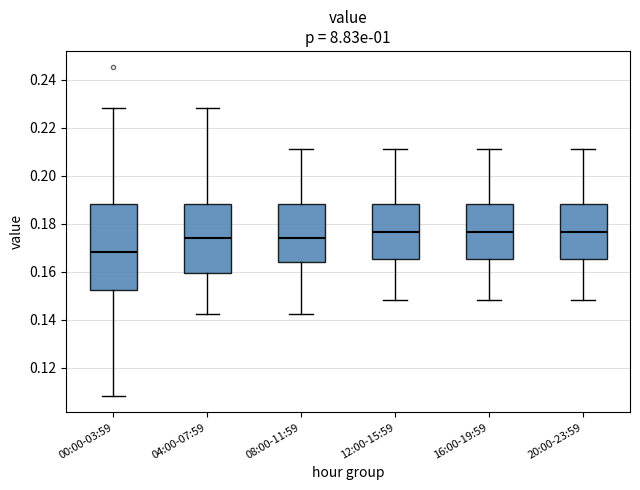

Reading left to right, read every box against the y-axis: the position of its median line, the range the box covers, and the ends of its whiskers. The values are not printed on the chart, so give them approximately, as read against the axis.

00:00-03:59: median 0.168, box 0.152 to 0.188, whiskers 0.108 to 0.228
04:00-07:59: median 0.174, box 0.160 to 0.188, whiskers 0.142 to 0.228
08:00-11:59: median 0.174, box 0.164 to 0.188, whiskers 0.142 to 0.210
12:00-15:59: median 0.176, box 0.166 to 0.188, whiskers 0.148 to 0.210
16:00-19:59: median 0.176, box 0.166 to 0.188, whiskers 0.148 to 0.210
20:00-23:59: median 0.176, box 0.166 to 0.188, whiskers 0.148 to 0.210